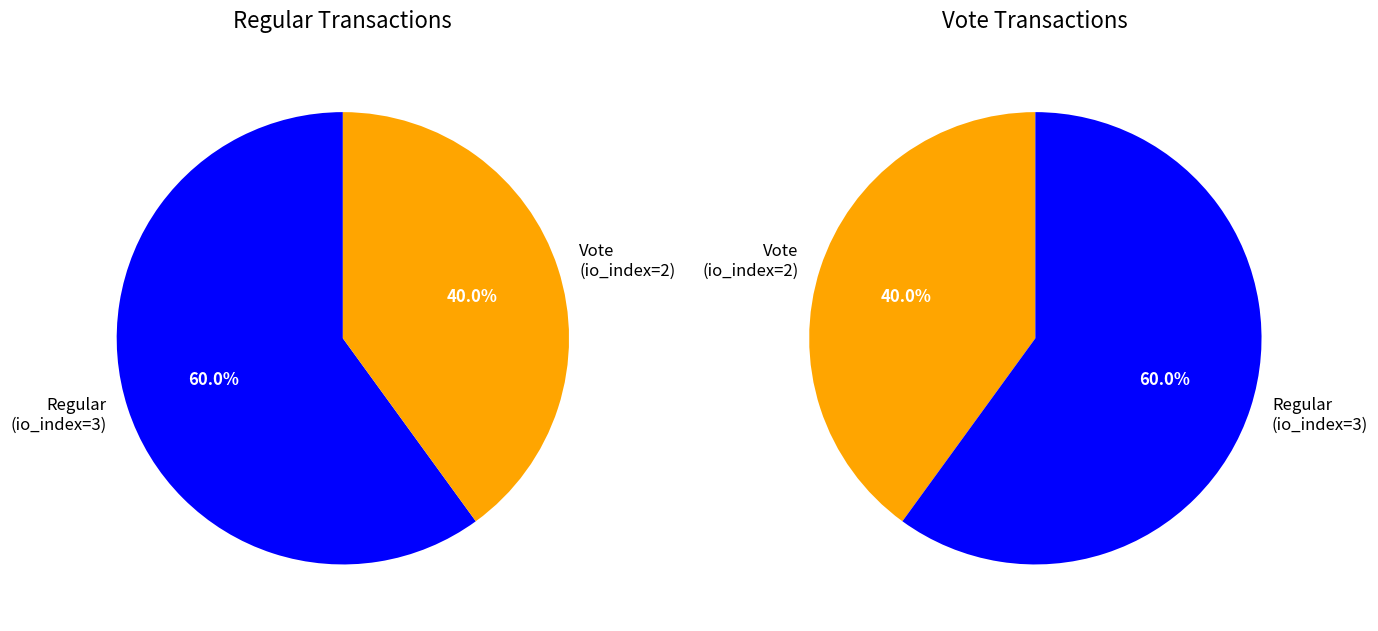

True or false: Regular (io_index=3) accounts for 47% of the total.

False